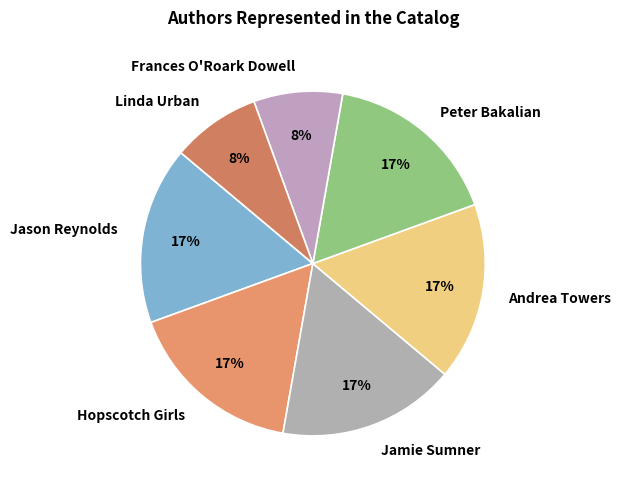

How many slices are in this pie chart?

7